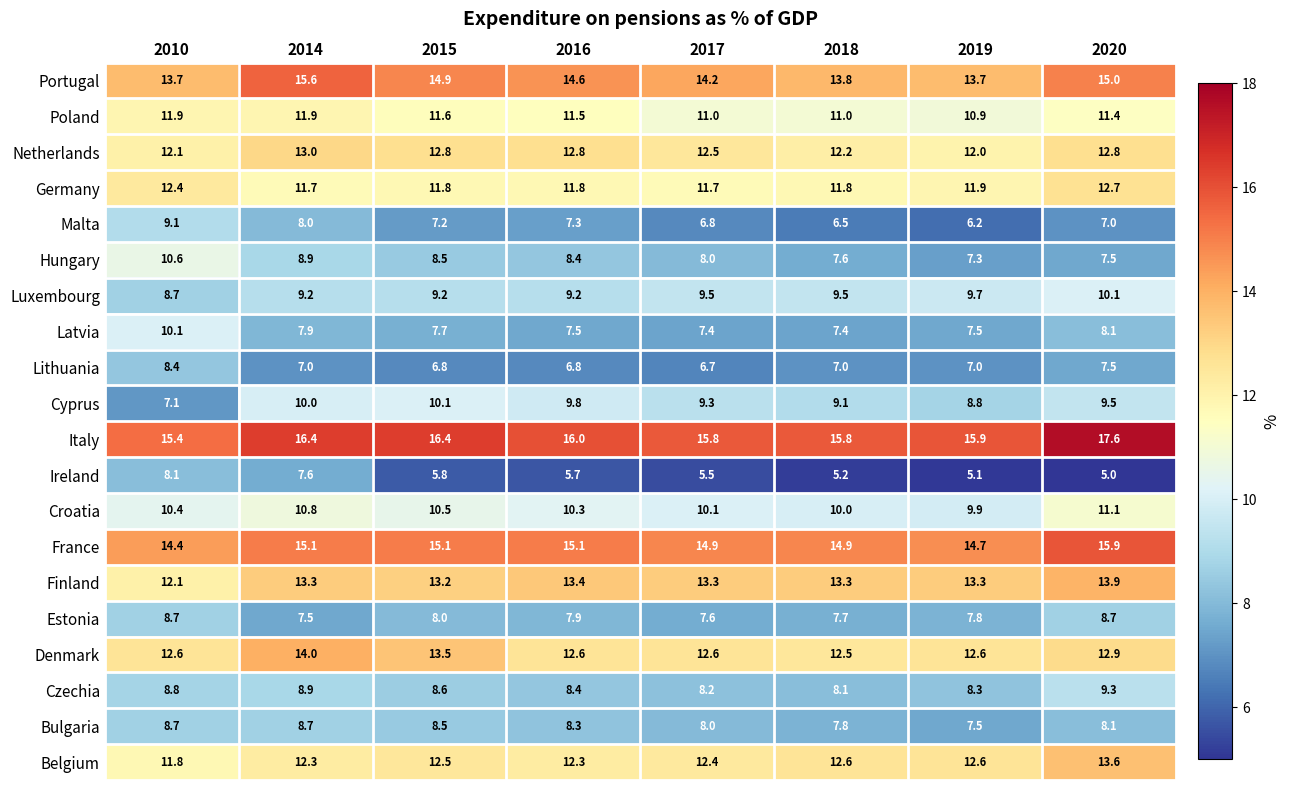

What is the average value of the Denmark series?

12.9